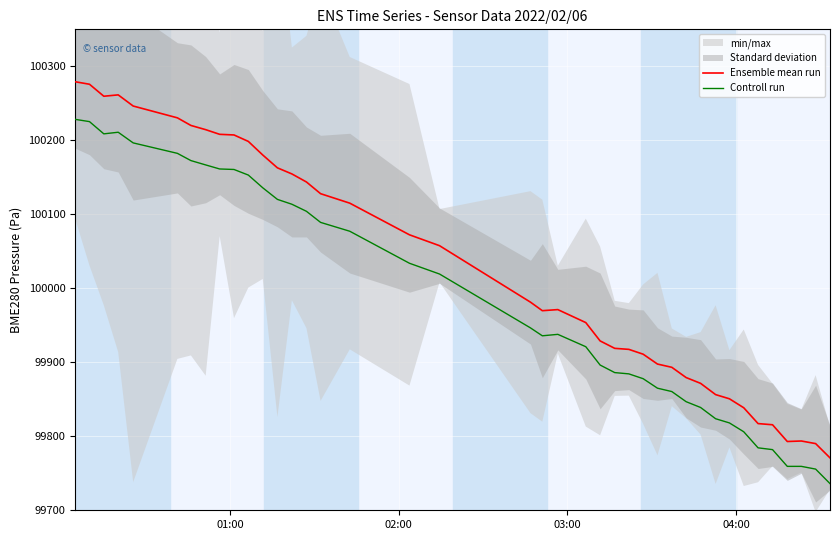

True or false: Ensemble mean run and Controll run intersect in this chart.

False